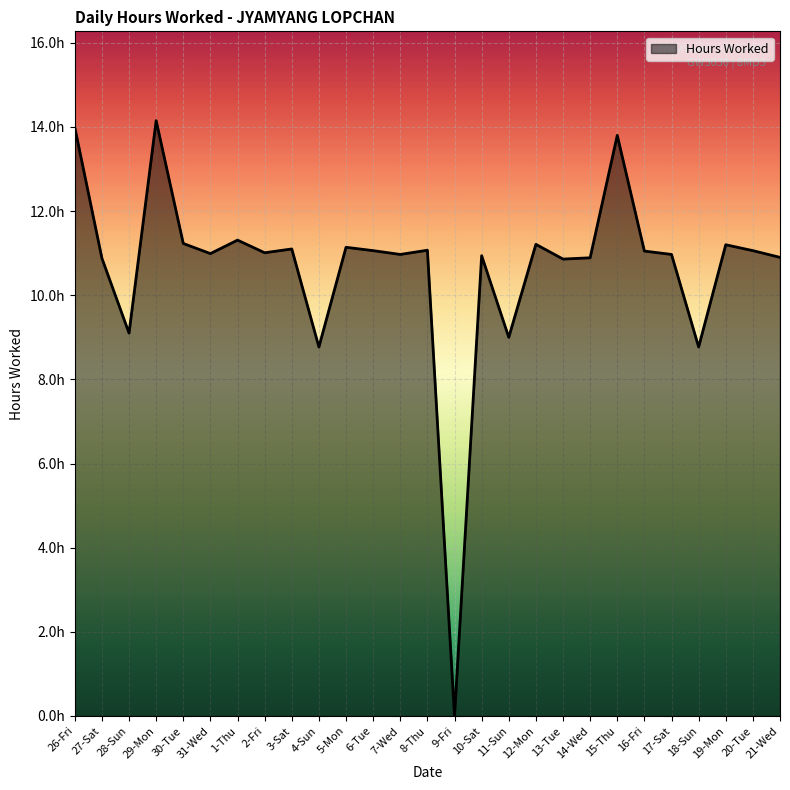

Does the chart have visible grid lines?

Yes